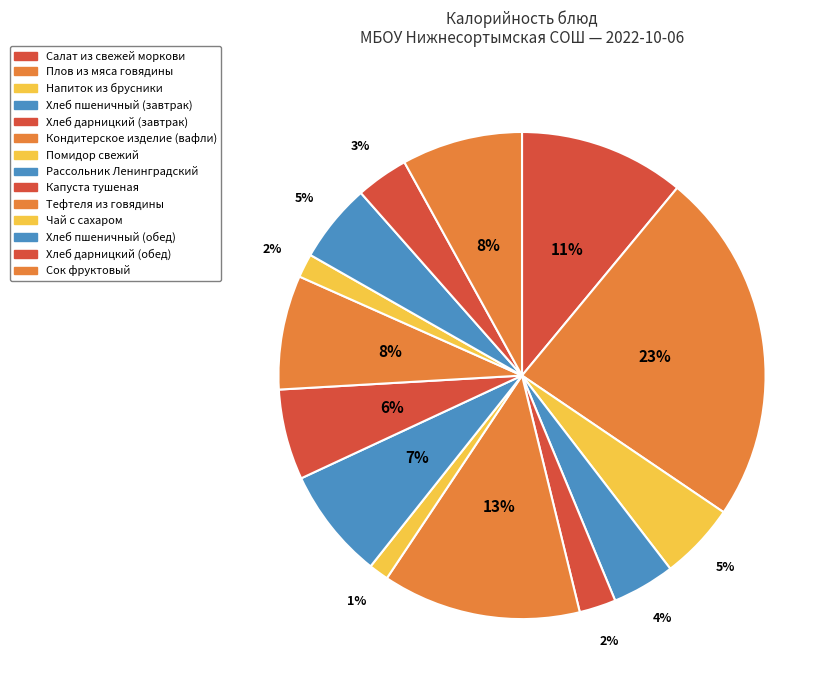

What is the change in value from Помидор свежий to Хлеб пшеничный (обед)?

+68.7